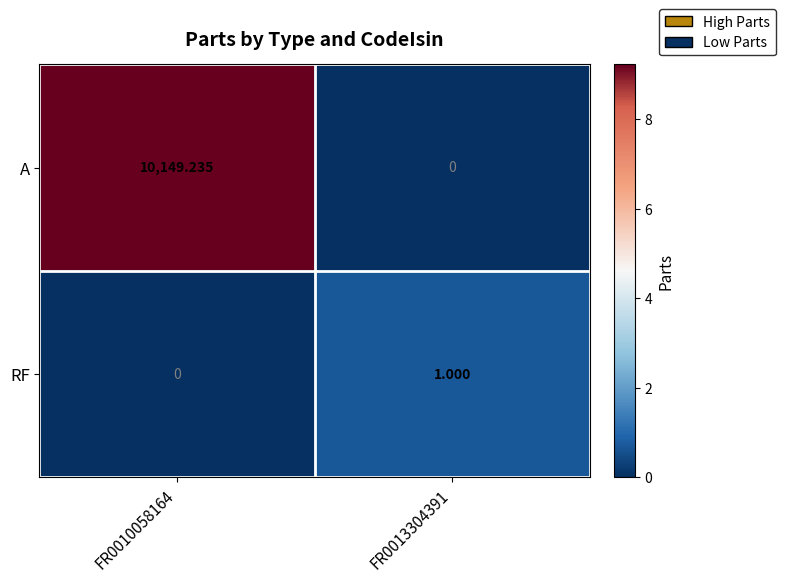

Rank the series by their average value, from highest to lowest.

A, RF